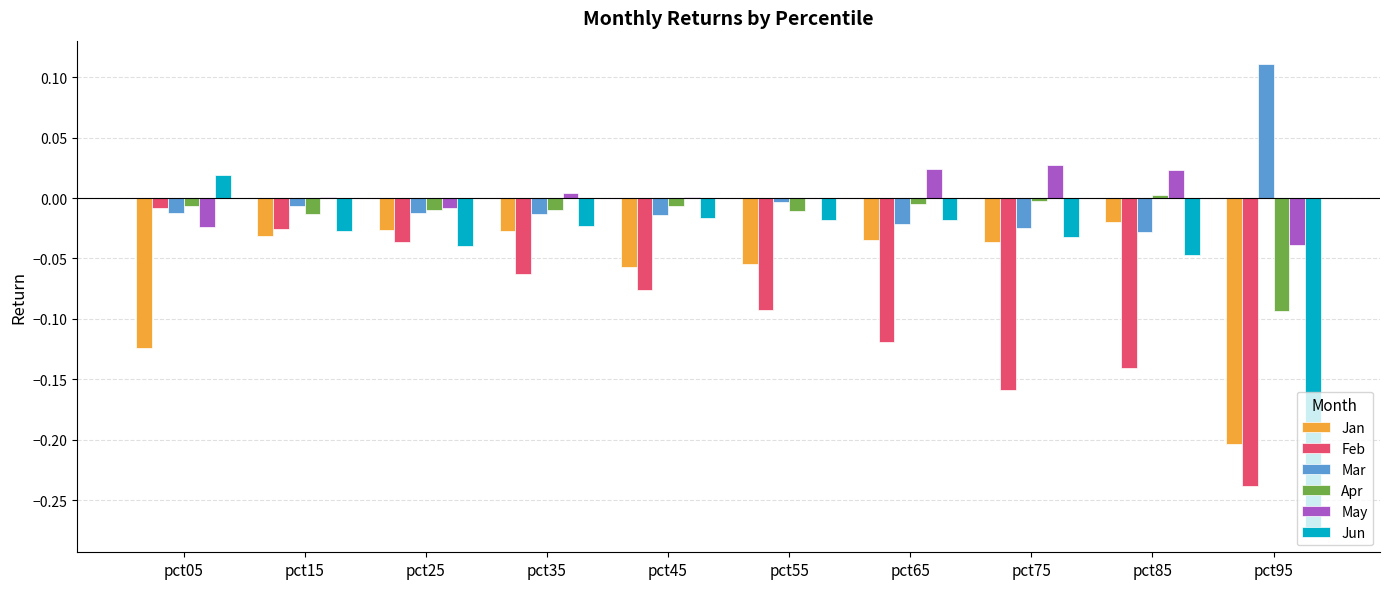

Which series changed the most between pct15 and pct65?

Feb